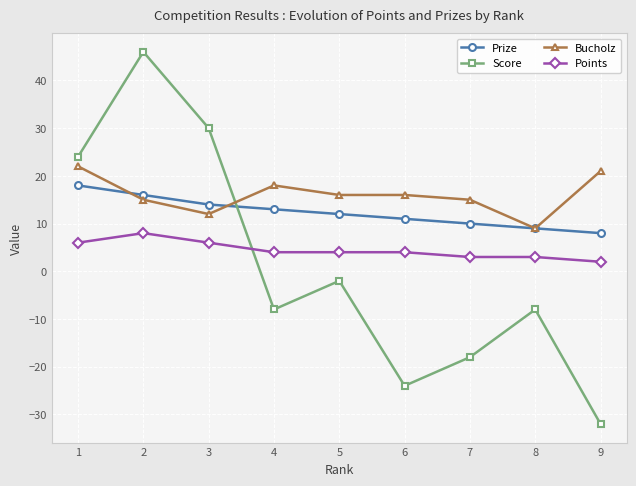

At which label does Points reach its minimum?

9